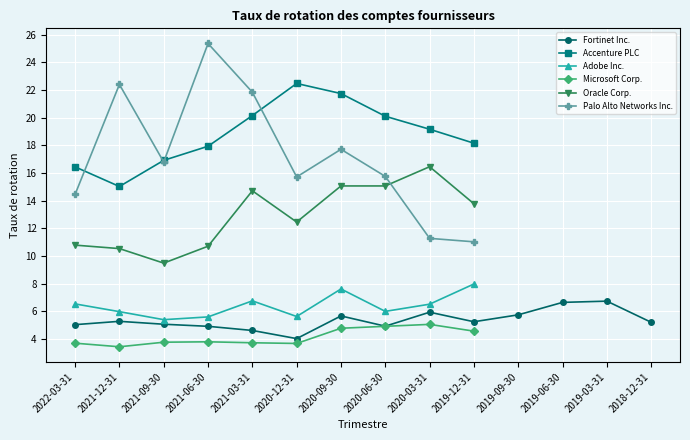

The value of Accenture PLC at 2020-03-31 is 19.2. True or false?

True